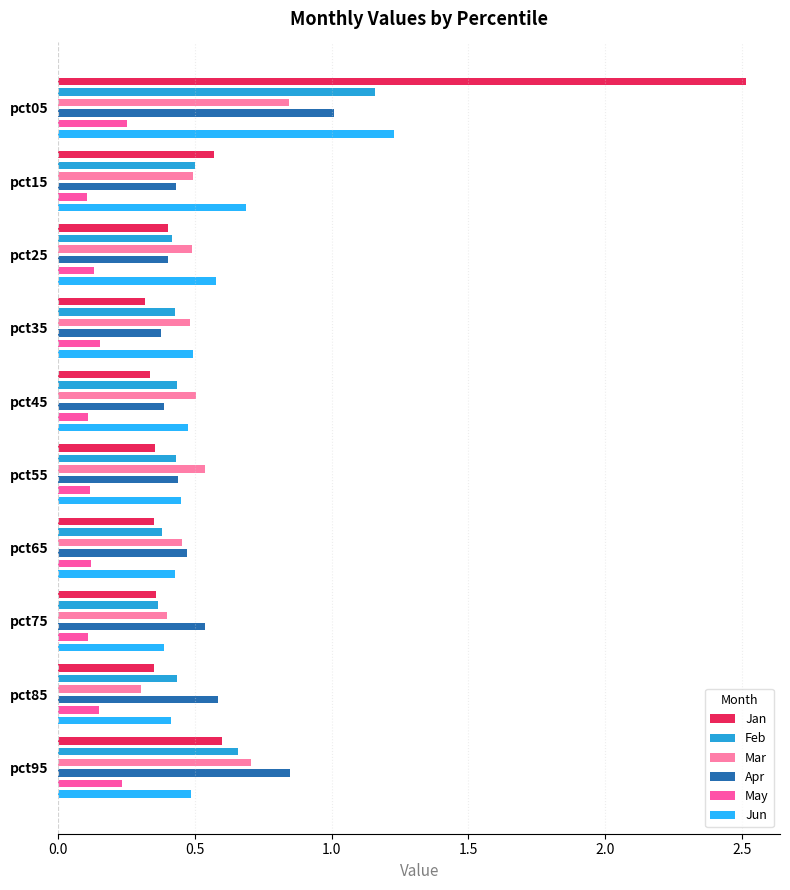

Is the value of Apr at pct45 greater than the value of Feb at pct25?

No